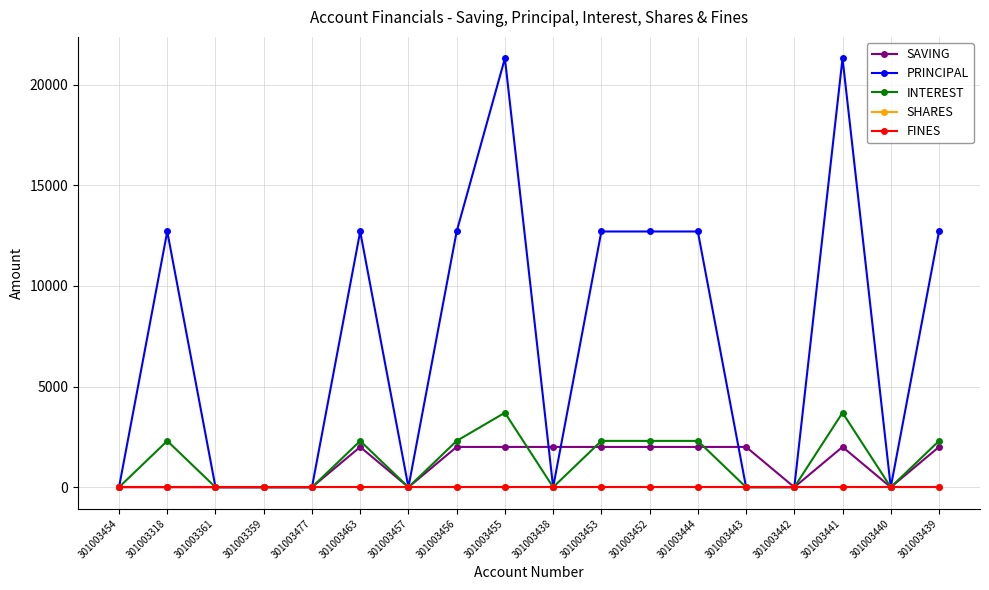

What position from the right is 301003441?

3